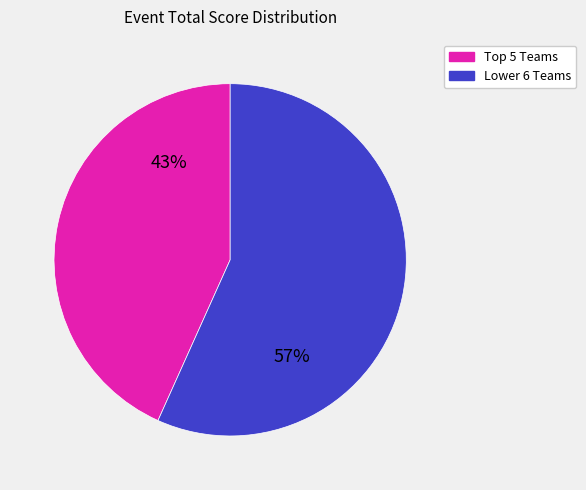

Is there a majority slice in this chart?

Yes